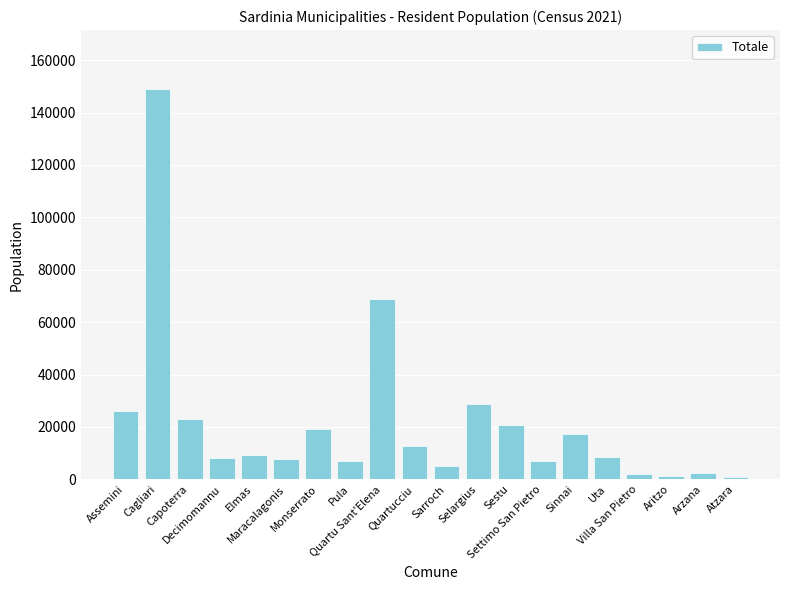

What is the difference between the maximum and minimum values?

148066